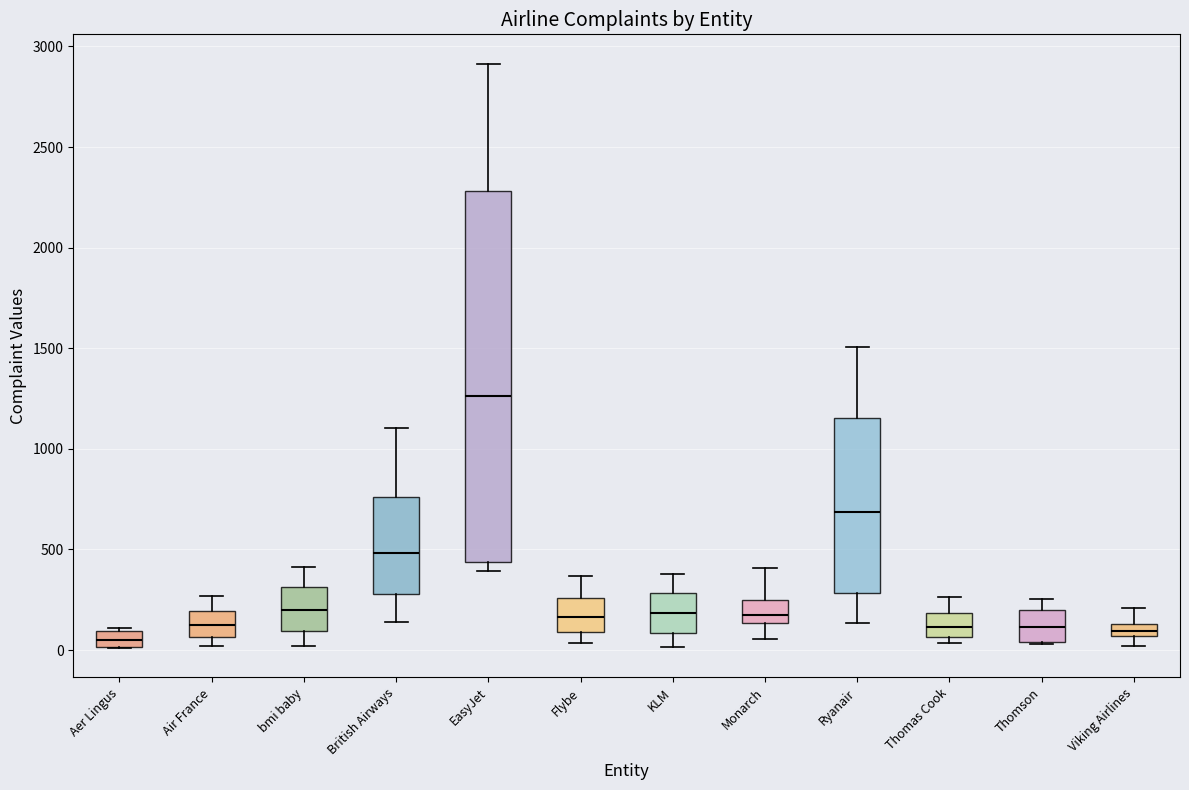

Which box's median line is the highest?

EasyJet